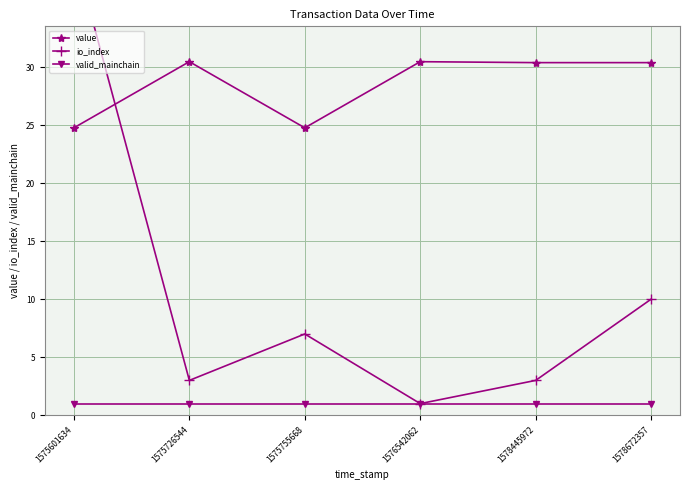

Where is the first local maximum for io_index?

1575755668